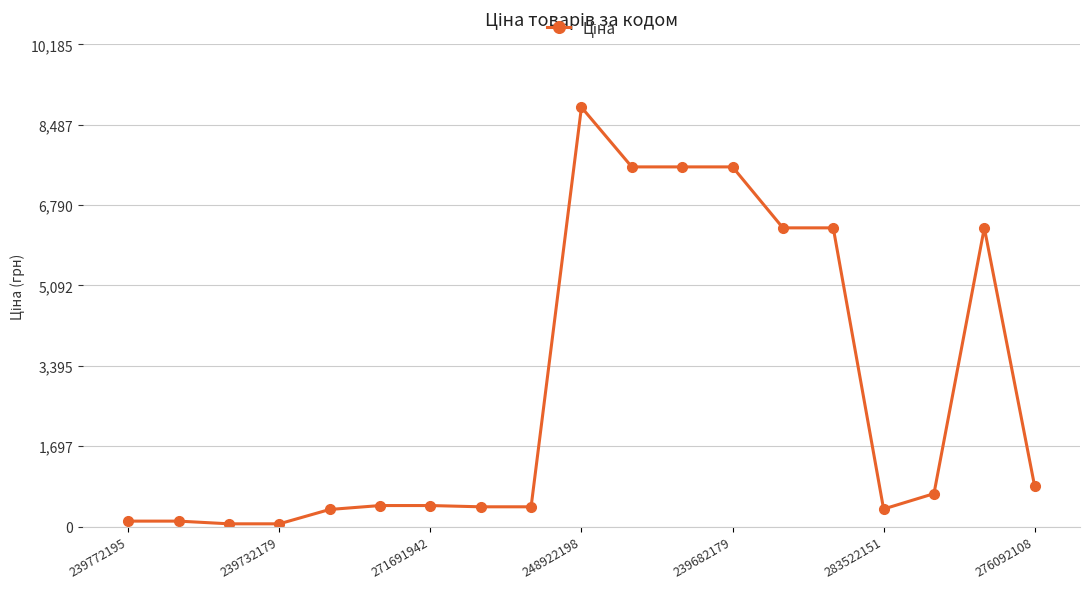

What is the difference between the second highest and second lowest values?

7539.5